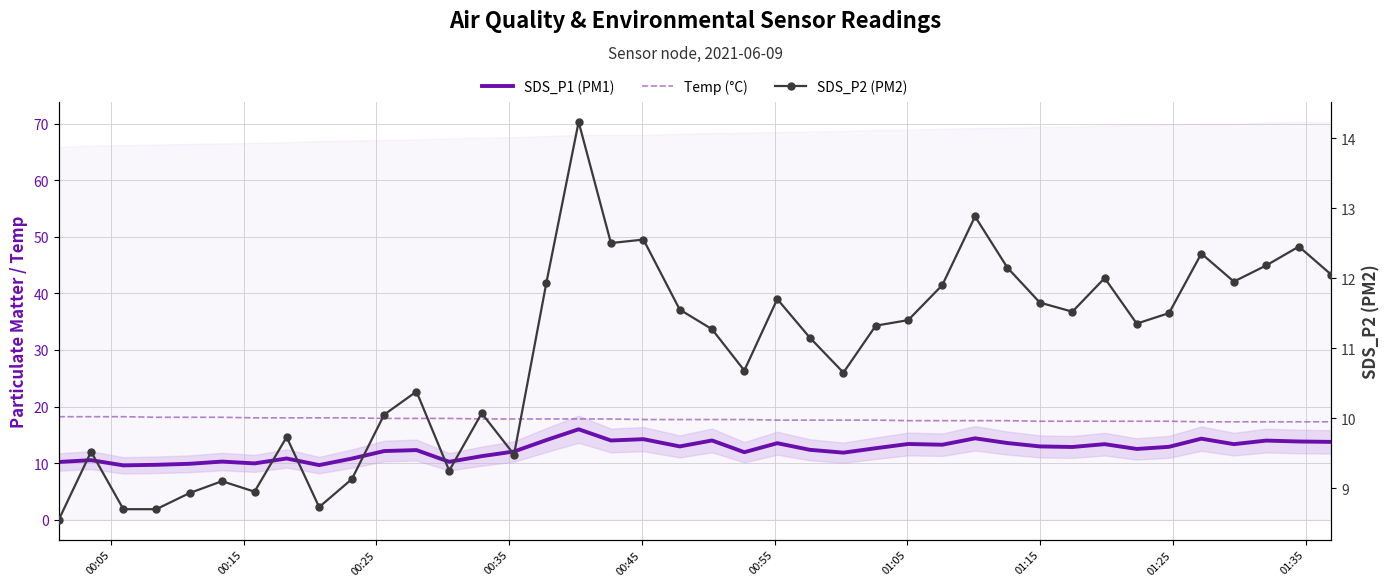

What are all the series names shown in the legend?

SDS_P1 (PM1), Temp (°C), SDS_P2 (PM2)